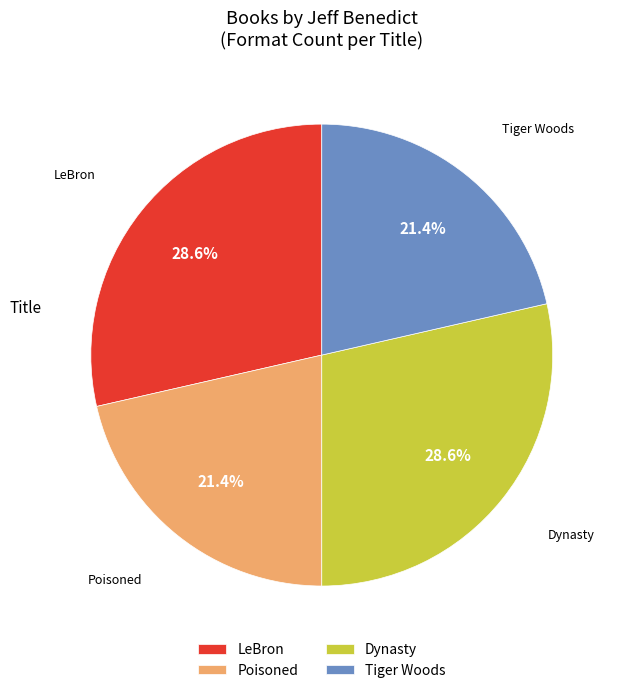

Which has a higher value, Dynasty or Poisoned?

Dynasty